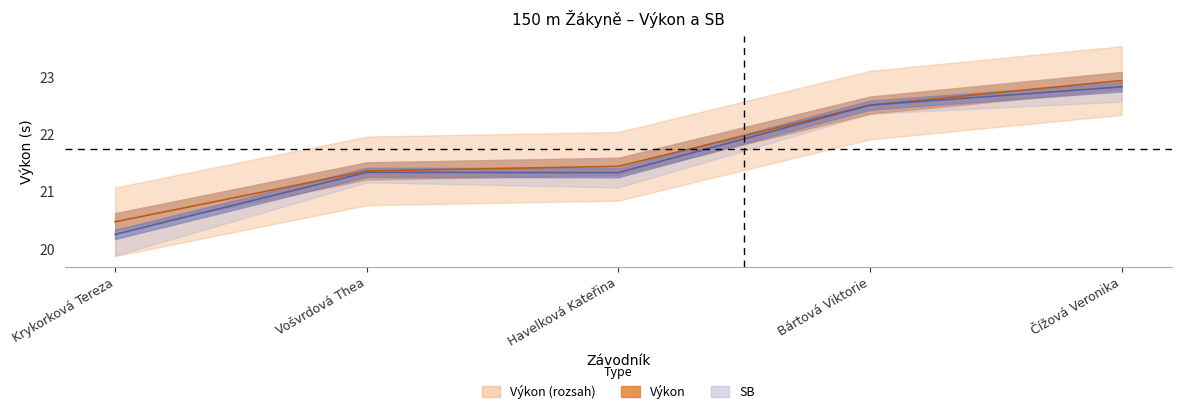

List the labels in order of value, largest first.

Čížová Veronika, Bártová Viktorie, Havelková Kateřina, Vošvrdová Thea, Krykorková Tereza